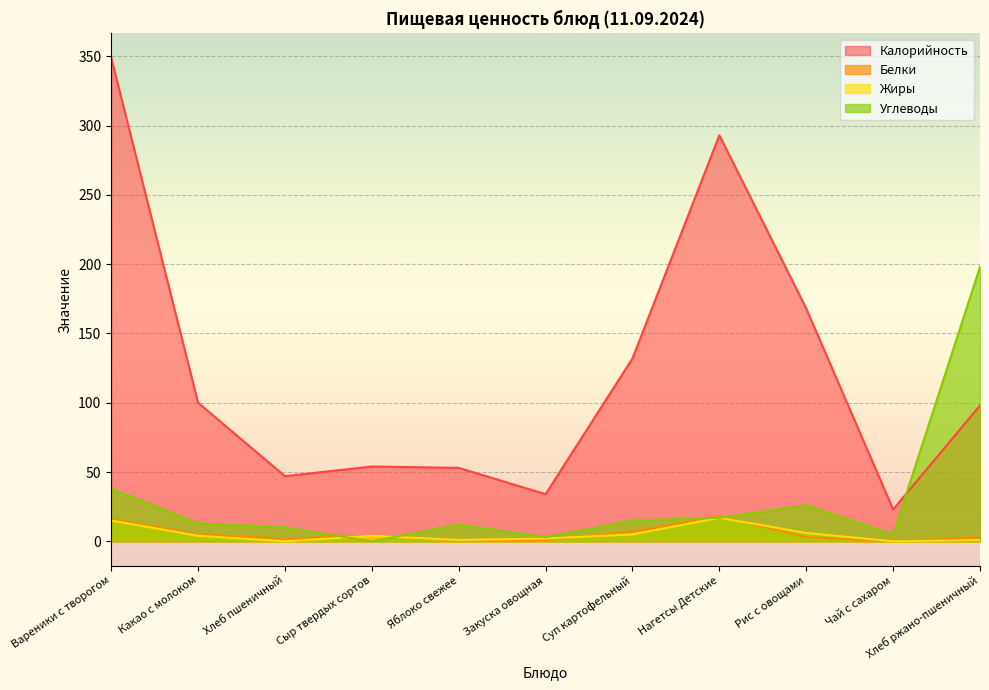

Is the value of Калорийность at Рис с овощами greater than the value of Углеводы at Сыр твердых сортов?

Yes